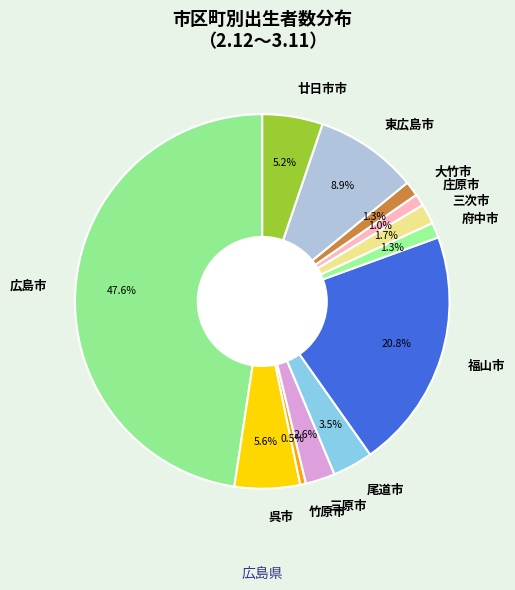

What is the total percentage of 広島市 and 三原市?

50.2%